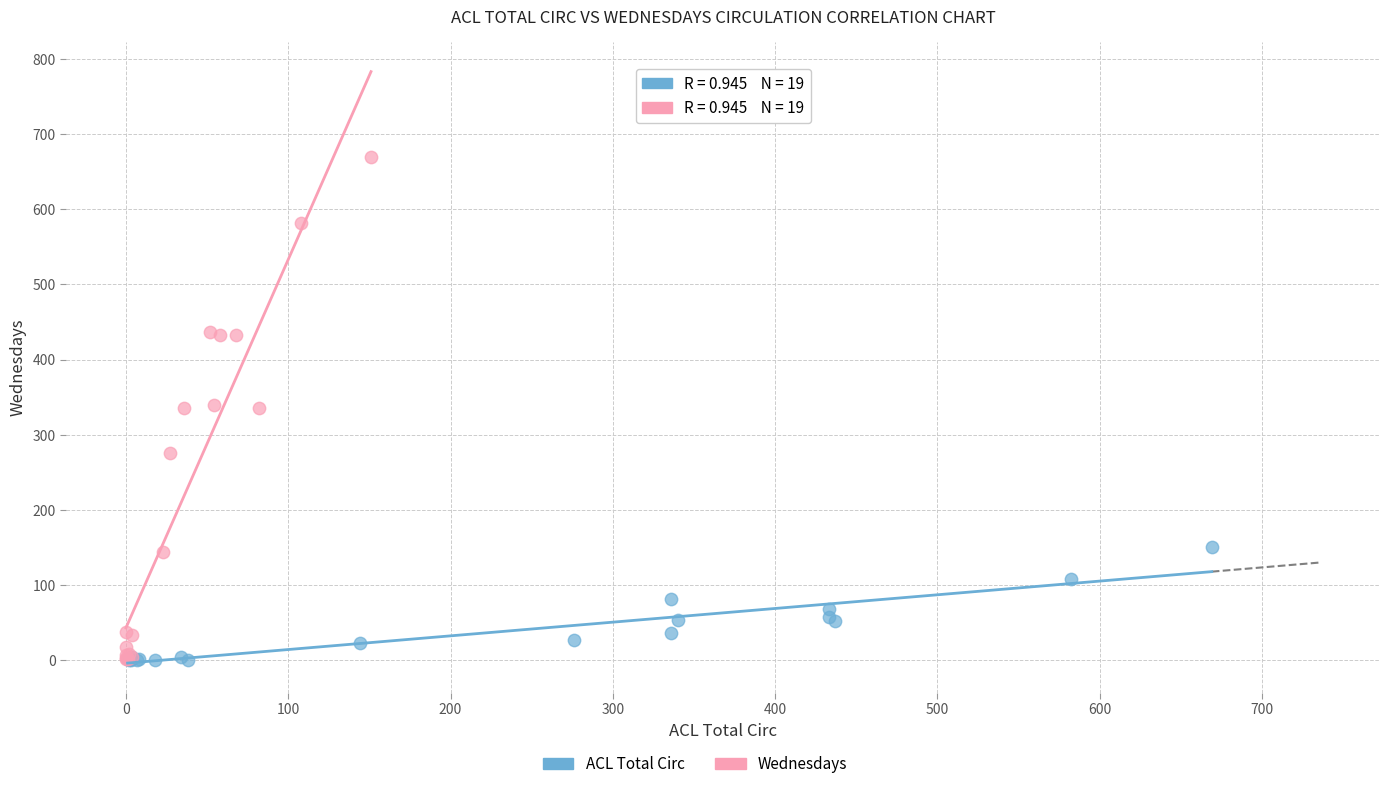

Which series has the largest Y range (max minus min)?

Wednesdays